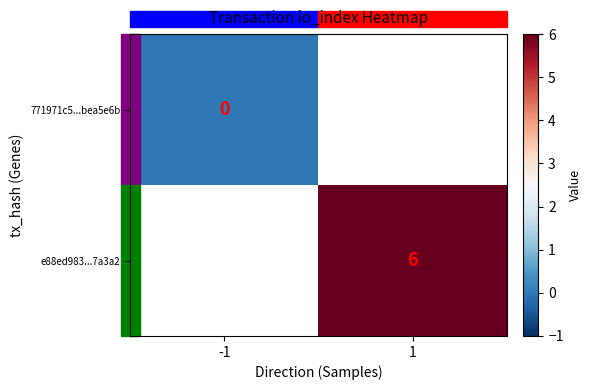

True or false: e88ed983...7a3a2 has a value of 6 at 1.

True